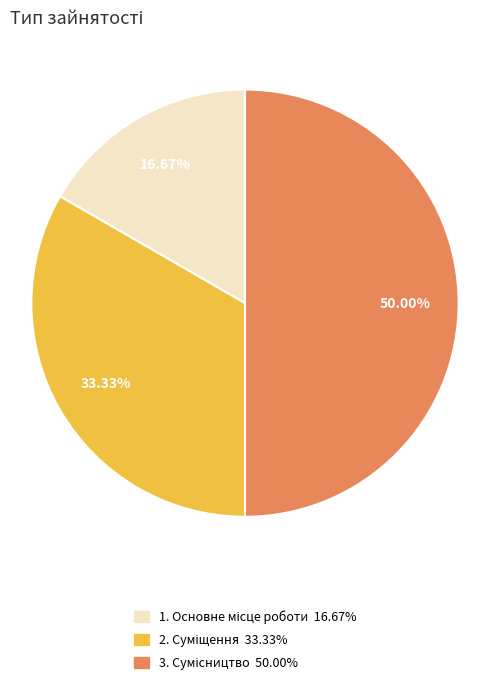

Is there a majority slice in this chart?

No